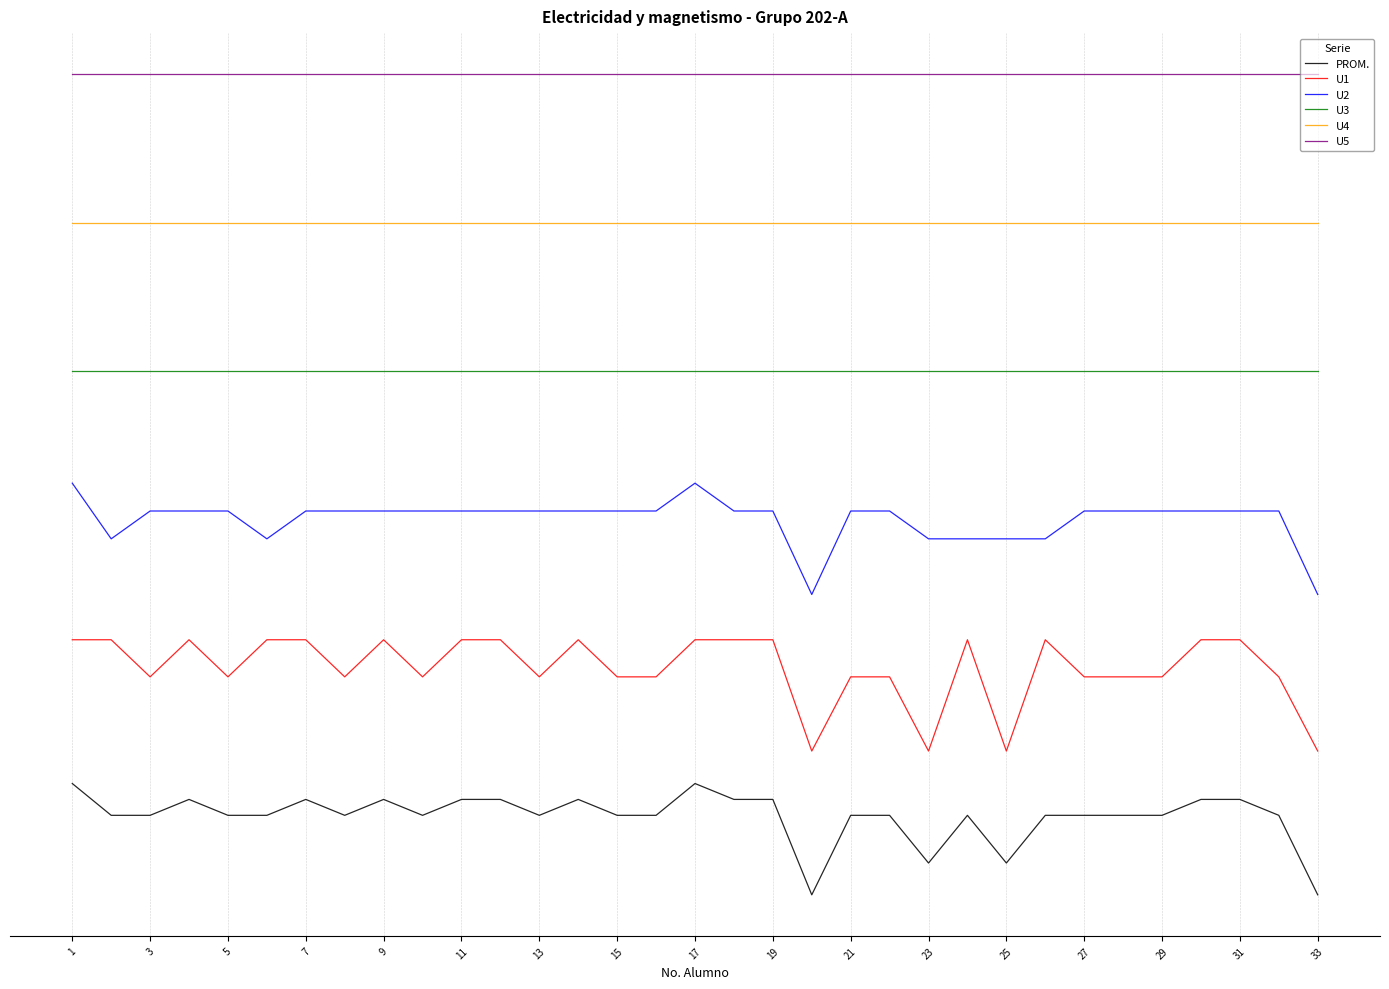

At which category is the sum across all series the highest?

1